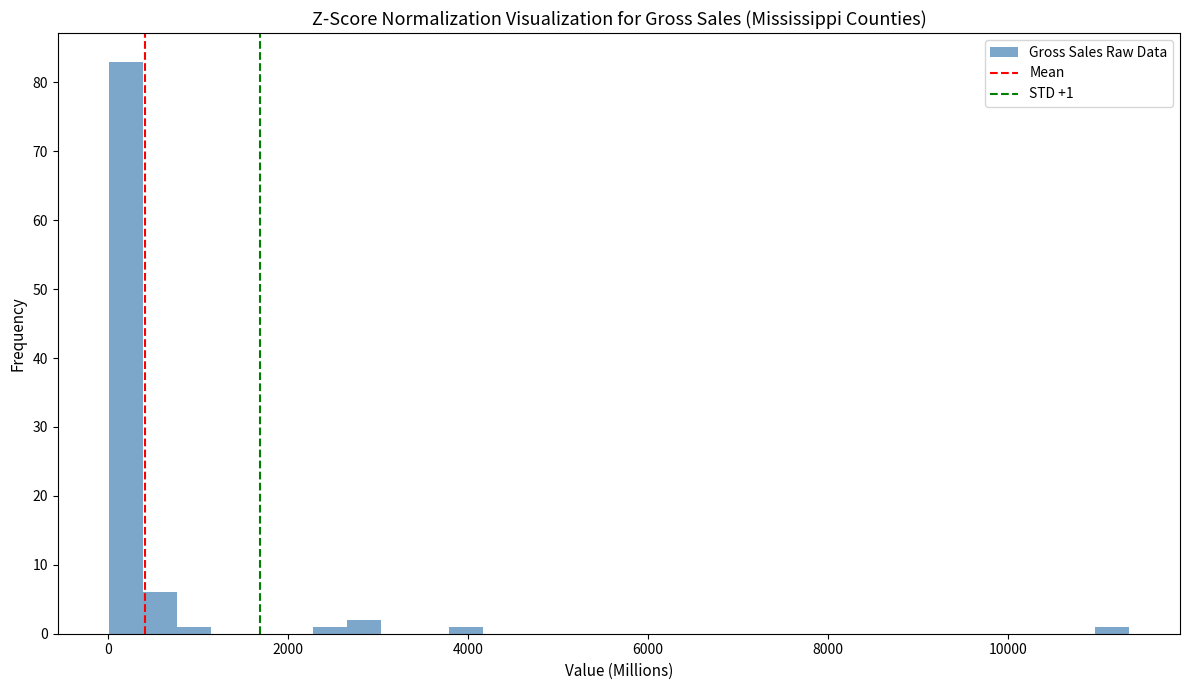

Read against the x-axis, roughly where is the centre of the tallest bar?

200